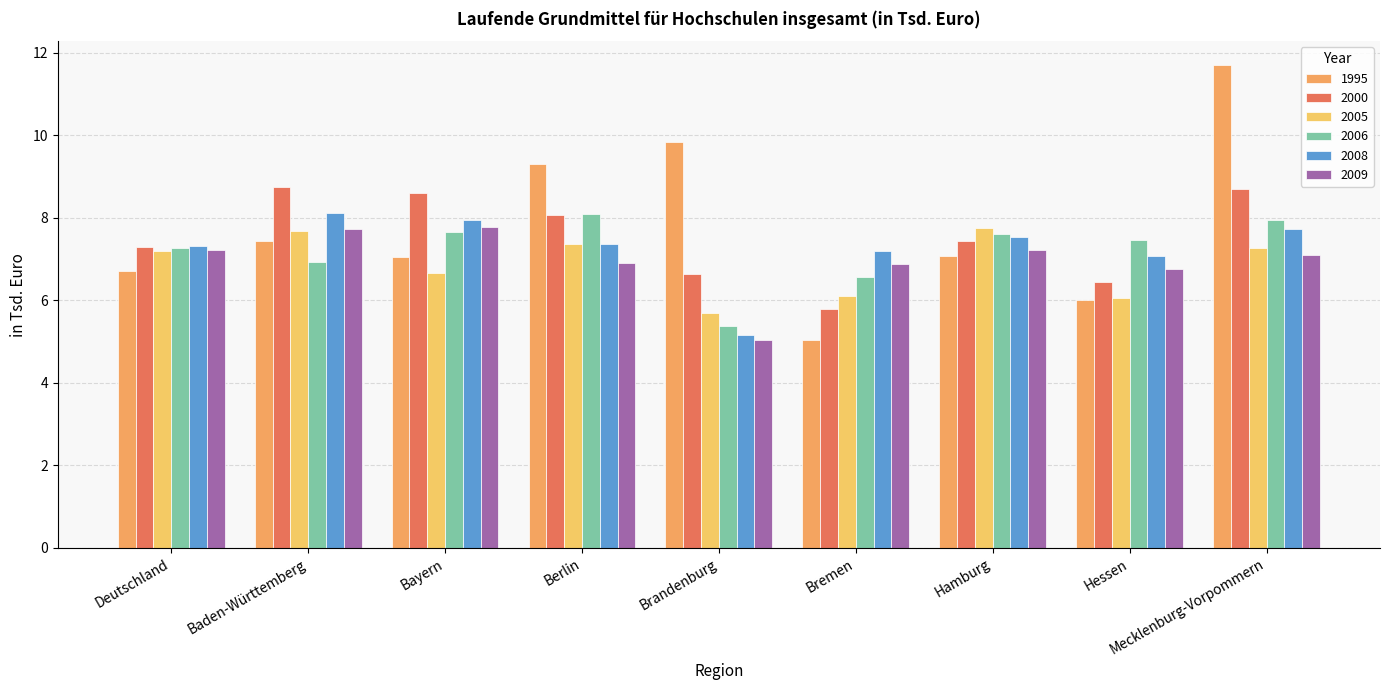

What is the lowest value of the 2009 series?

5.0